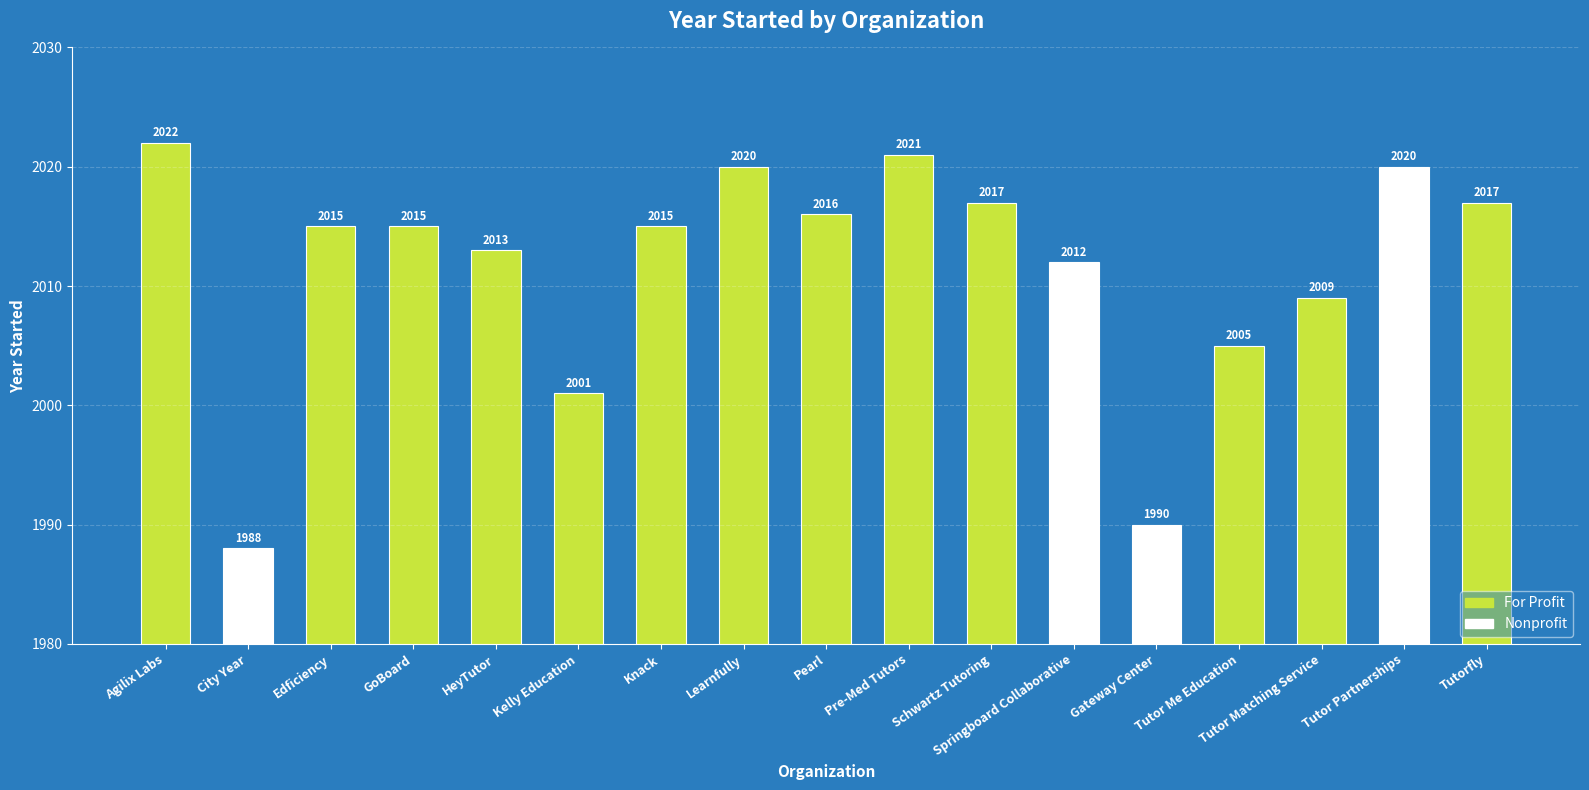

What is the change in value from City Year to Gateway Center?

+2